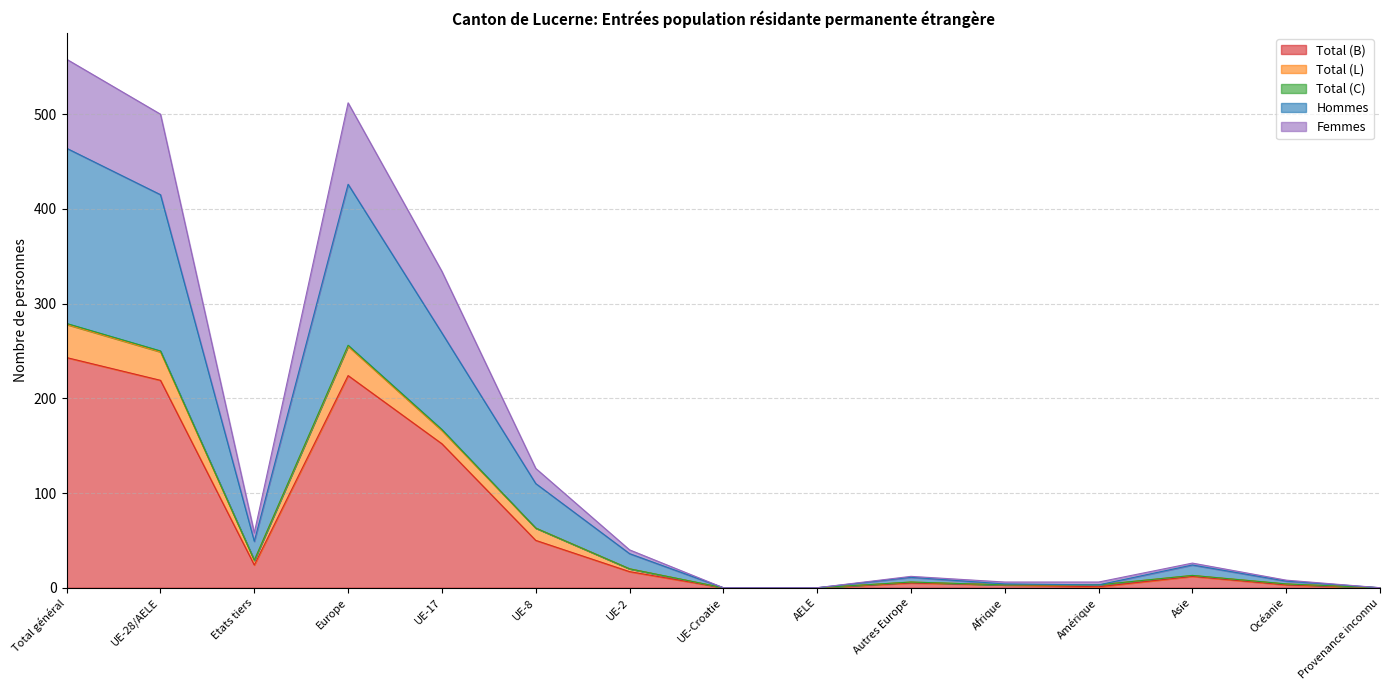

At which category does Femmes reach its first local peak?

Europe